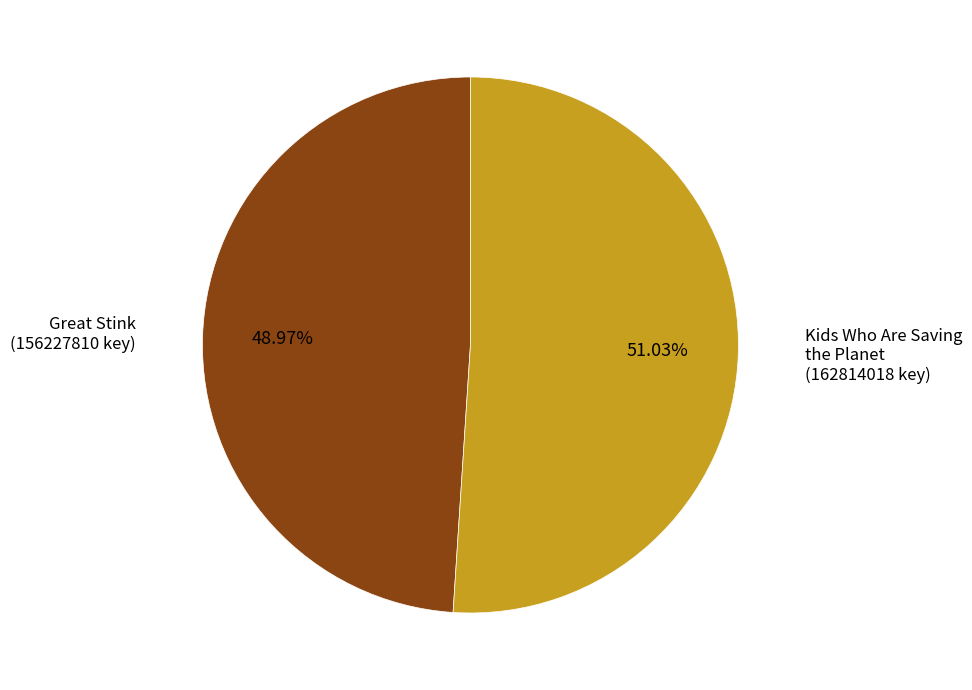

Is there a majority slice in this chart?

Yes